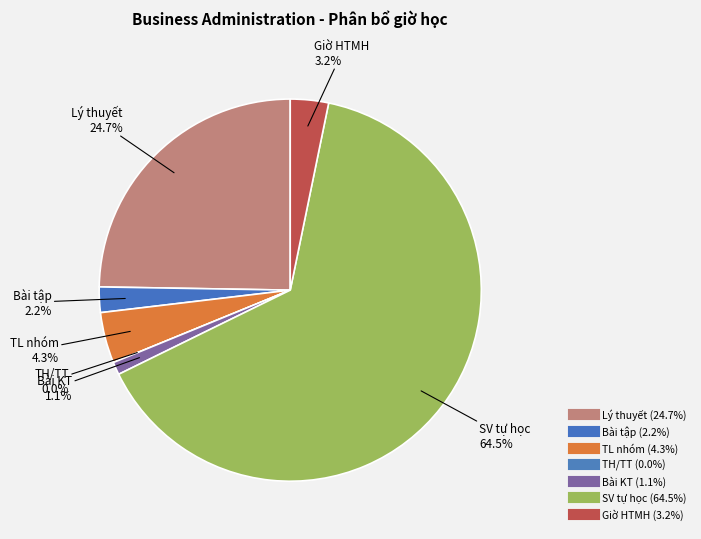

To the nearest percent, what is the average slice percentage?

14%